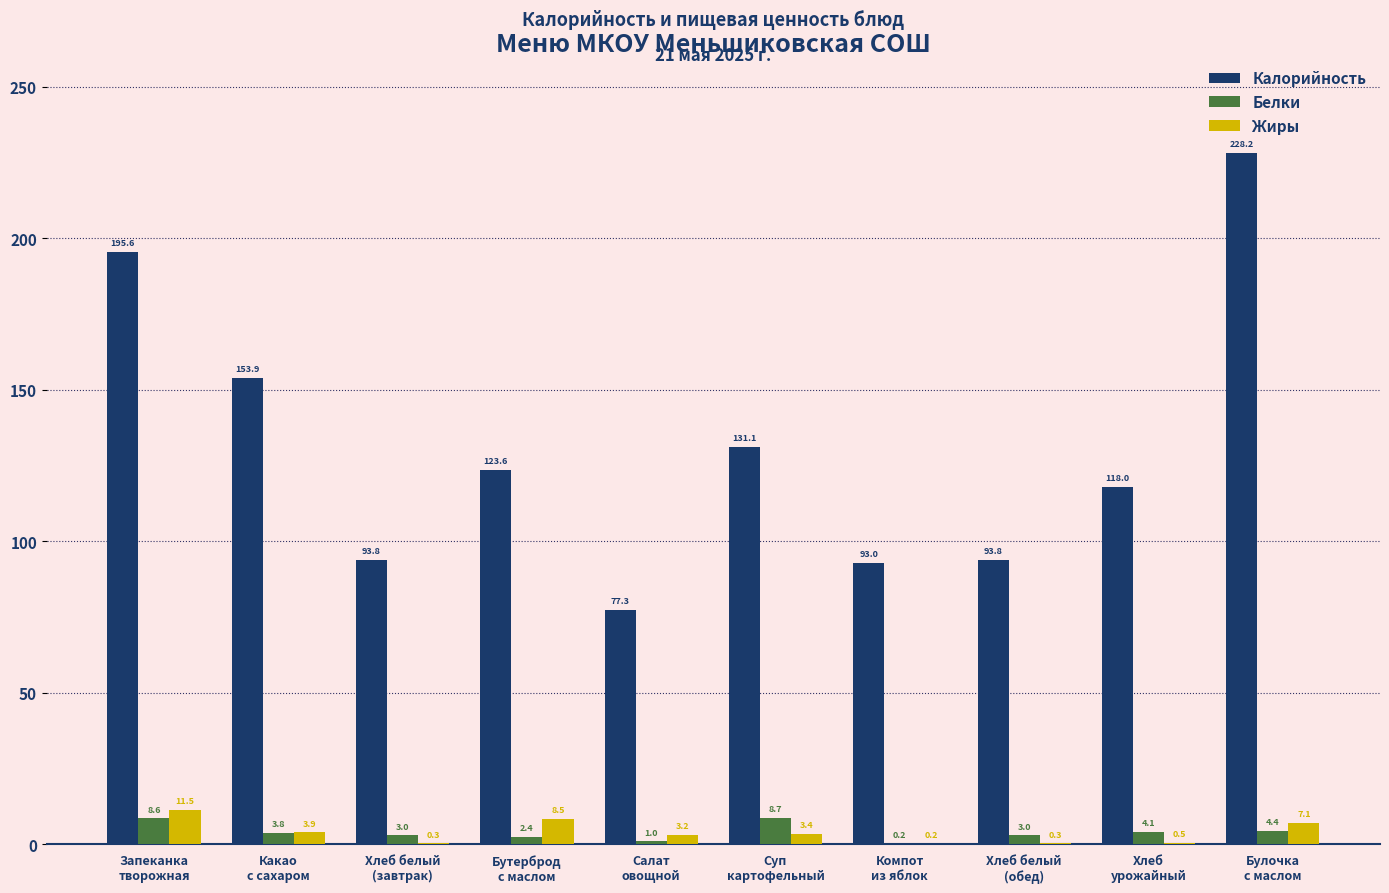

Which series has the largest total across all categories?

Калорийность